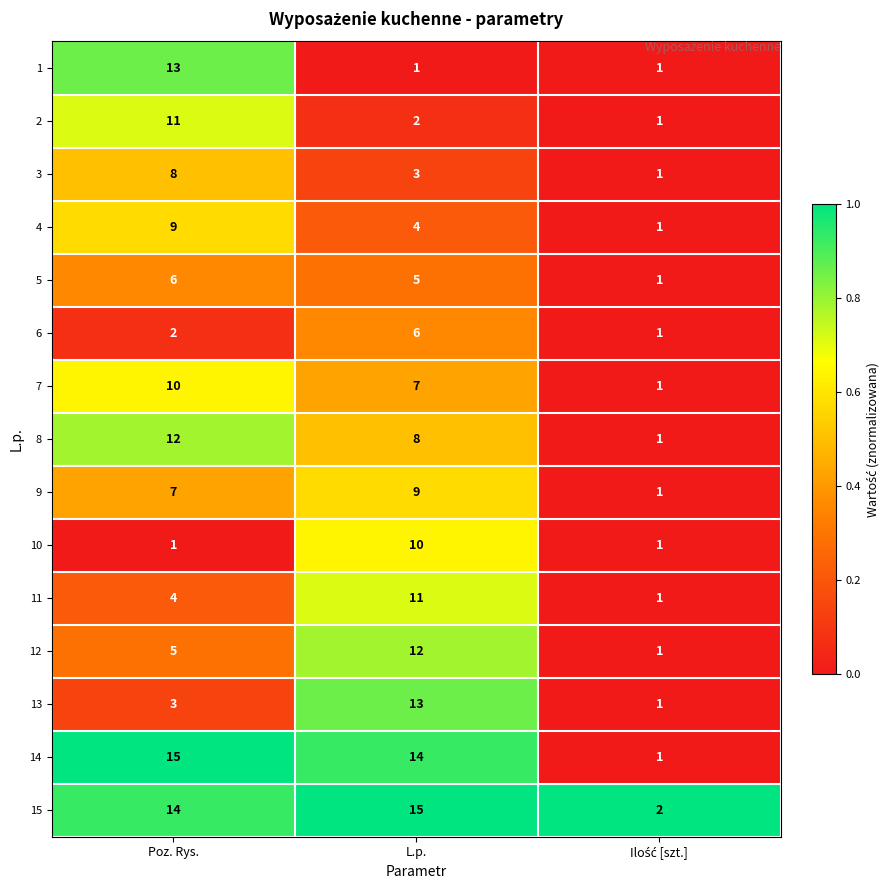

True or false: 2 has a value of 3 at Poz. Rys..

False